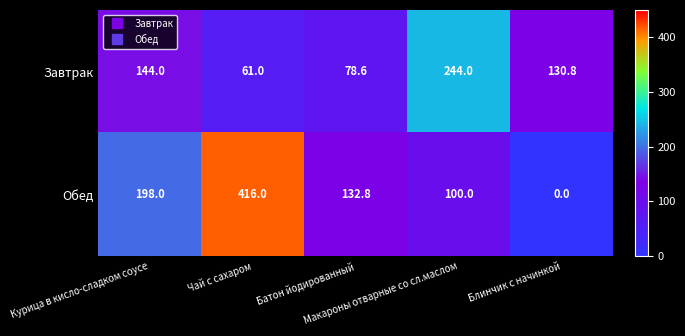

At which category is the sum across all series the highest?

Чай с сахаром